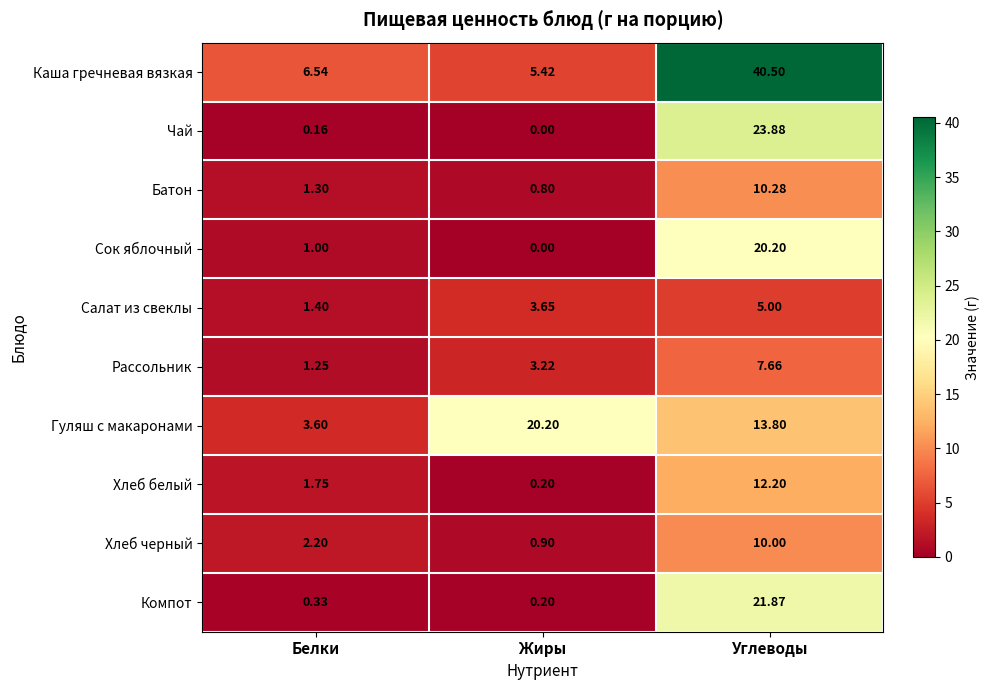

Which series has the widest spread of values?

Каша гречневая вязкая